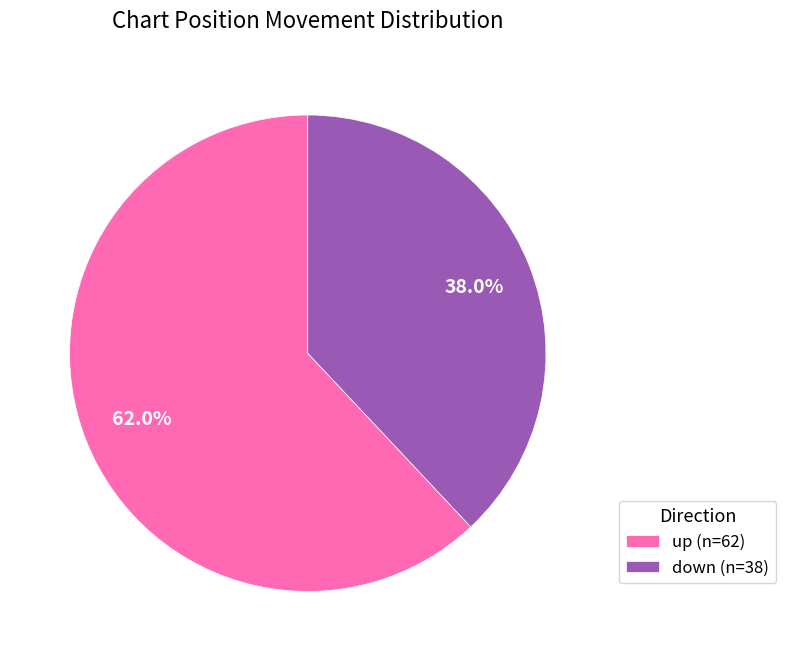

How many segments does this pie chart have?

2